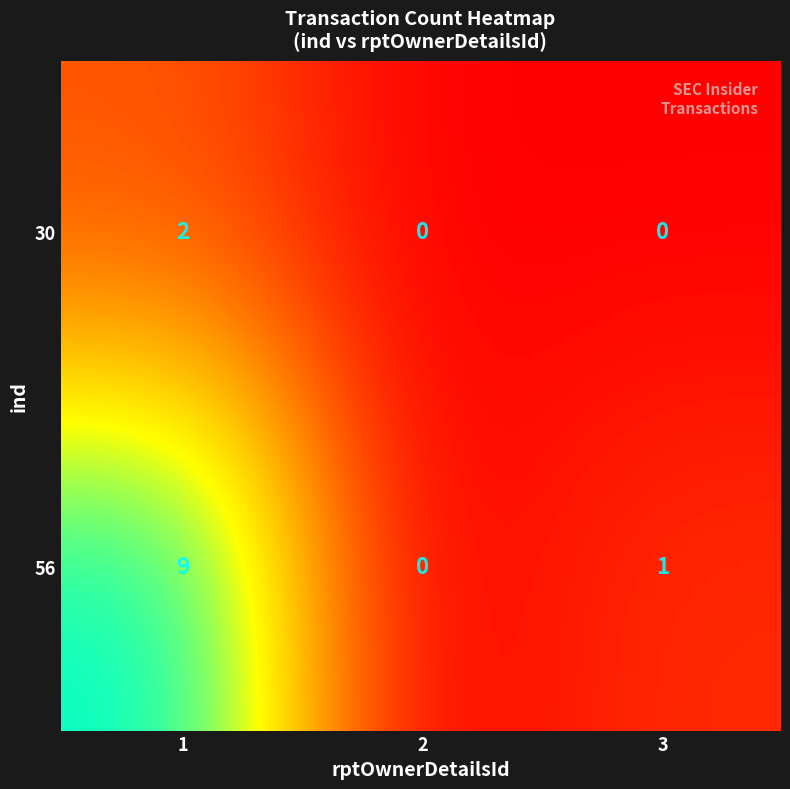

Between 56_3 and 30_3, which is larger?

56_3